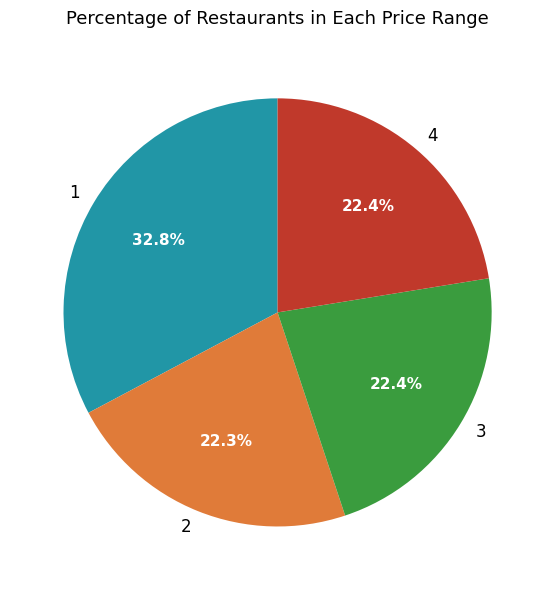

What is the ratio of the value at 4 to the value at 2?

1.0